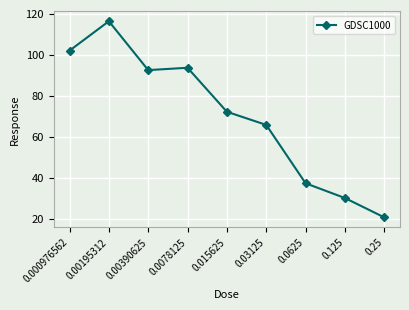

What is the ratio of the value at 0.015625 to the value at 0.0625?

1.9